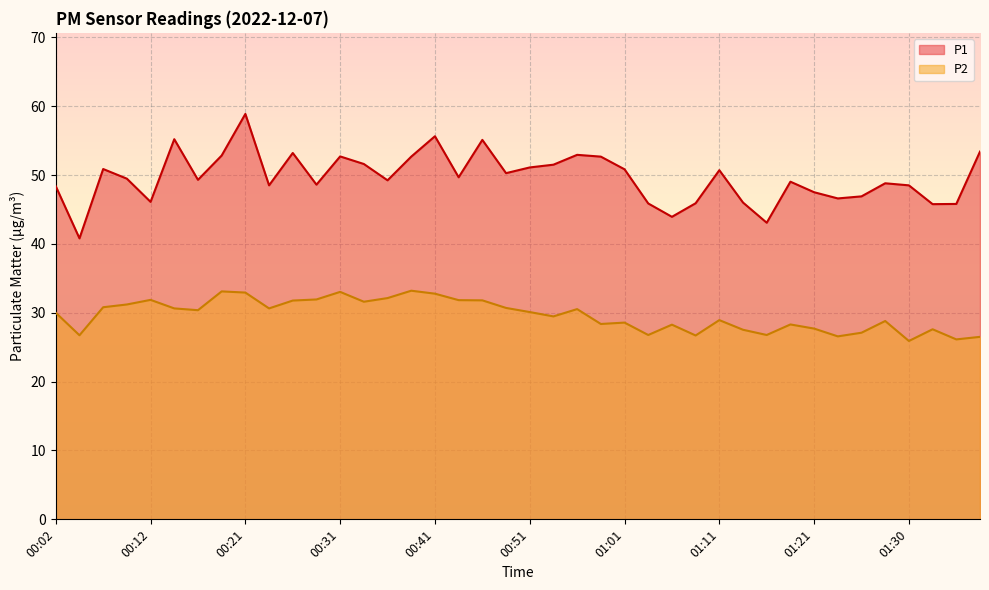

Is the value of P2 at 01:38 greater than the value of P1 at 00:26?

No